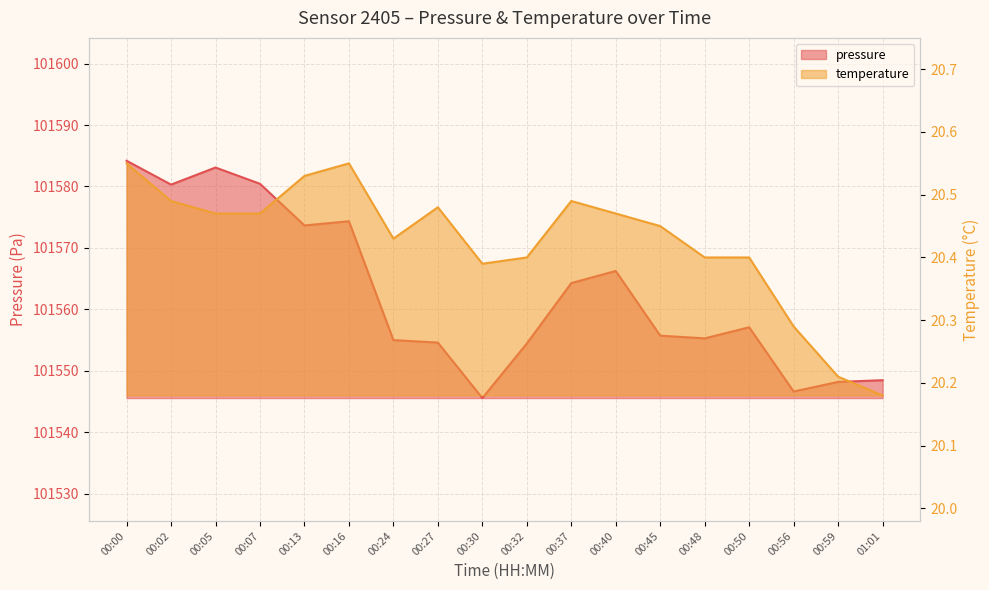

What is the difference between the maximum and second lowest values in the temperature series?

0.3